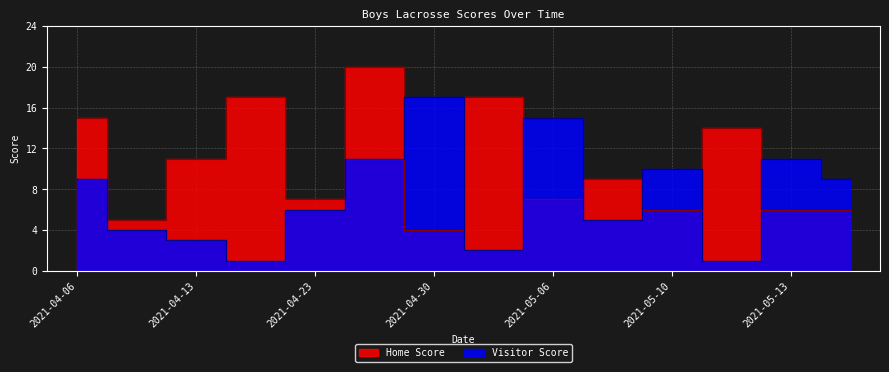

How many series are shown in this chart?

2